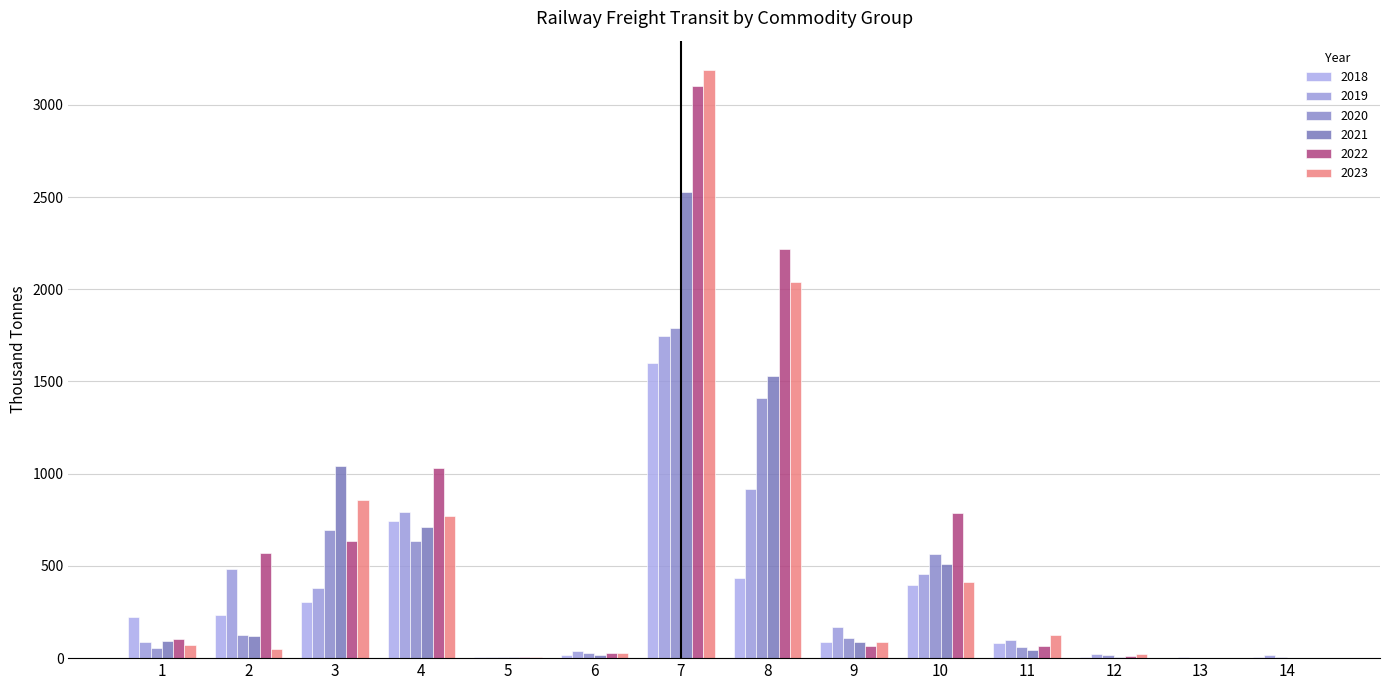

At which category does the chart reach its peak across all series?

7